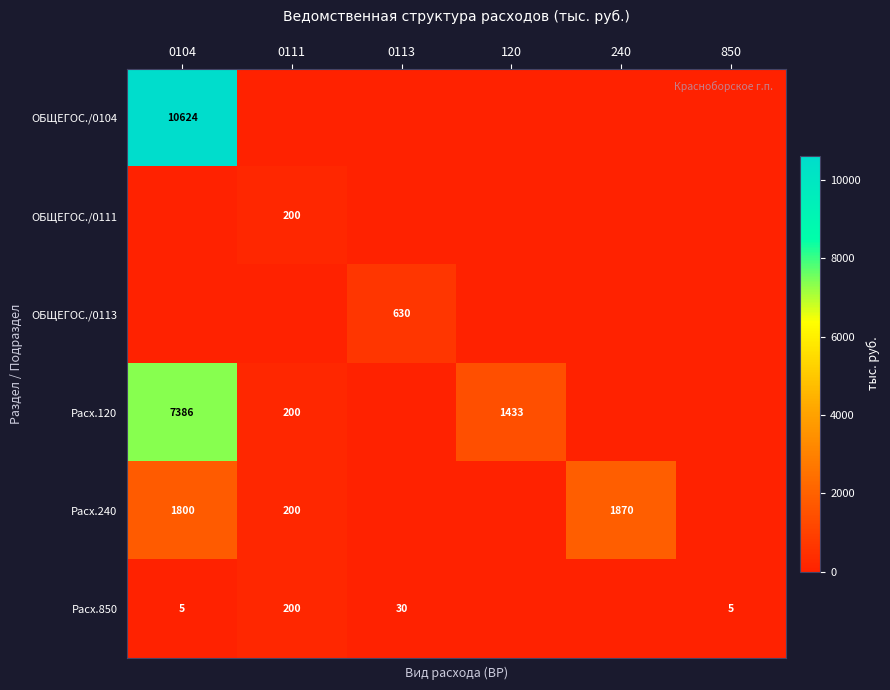

What is the maximum value shown in the chart?

10624